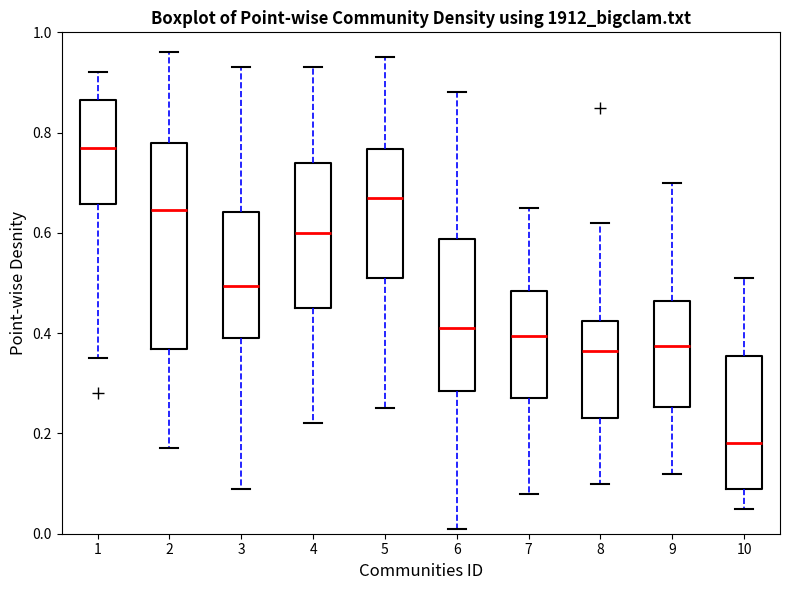

Where does the upper whisker of the box at x = 8 end on the y-axis? The values are not printed on the chart, so give them approximately, as read against the axis.

0.62